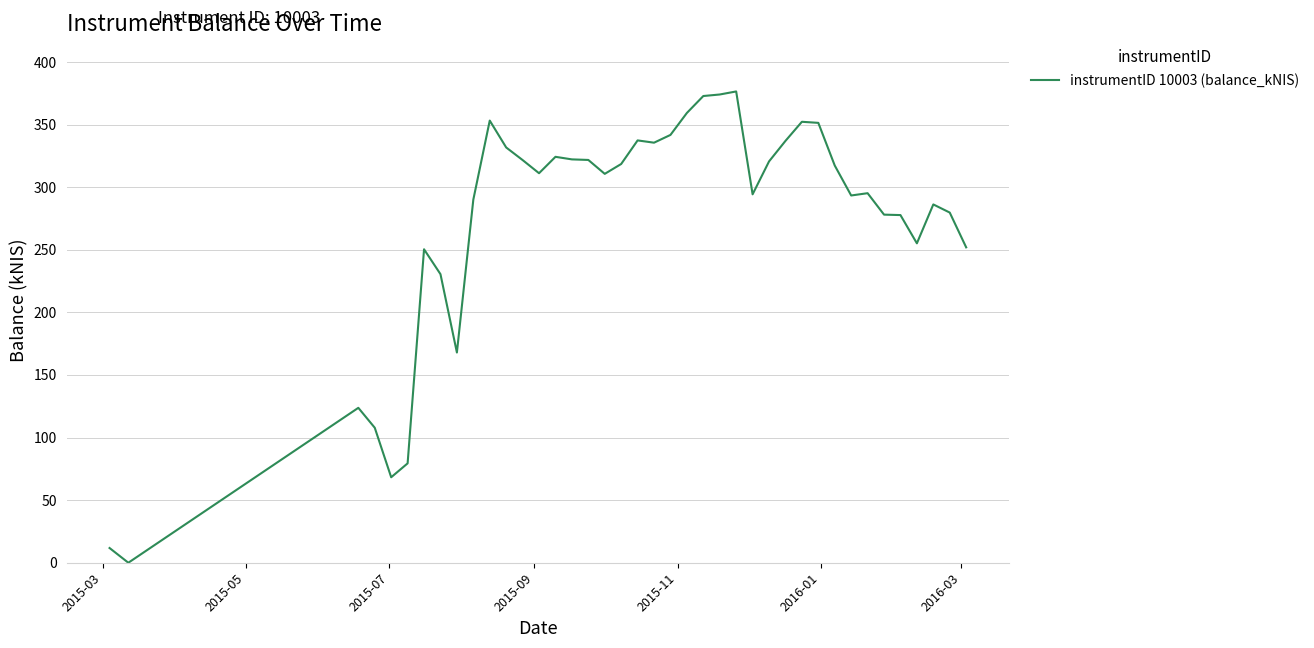

What is the maximum value shown in the chart?

376.5